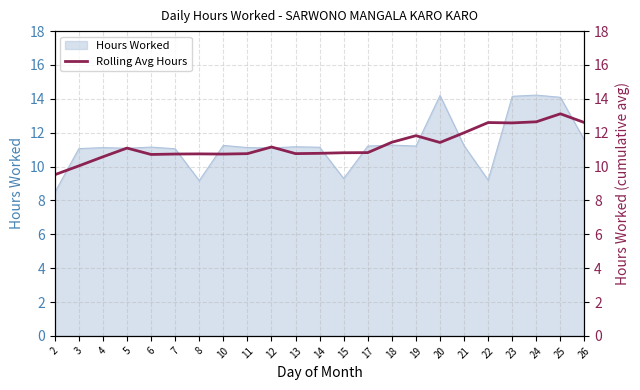

The Hours Worked series shows 11.2 at 17. True or false?

True